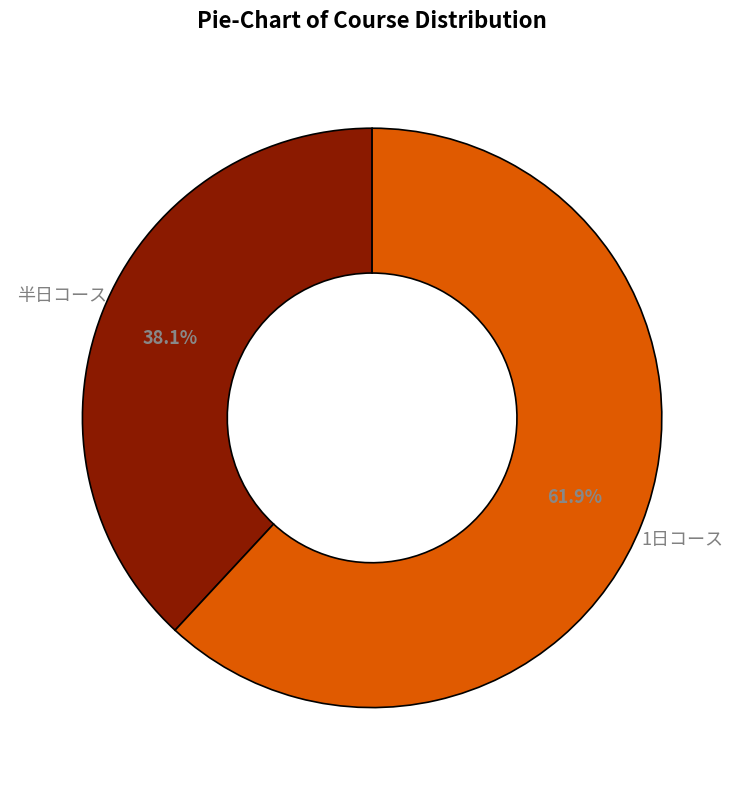

Between 半日コース and 1日コース, which is larger?

1日コース